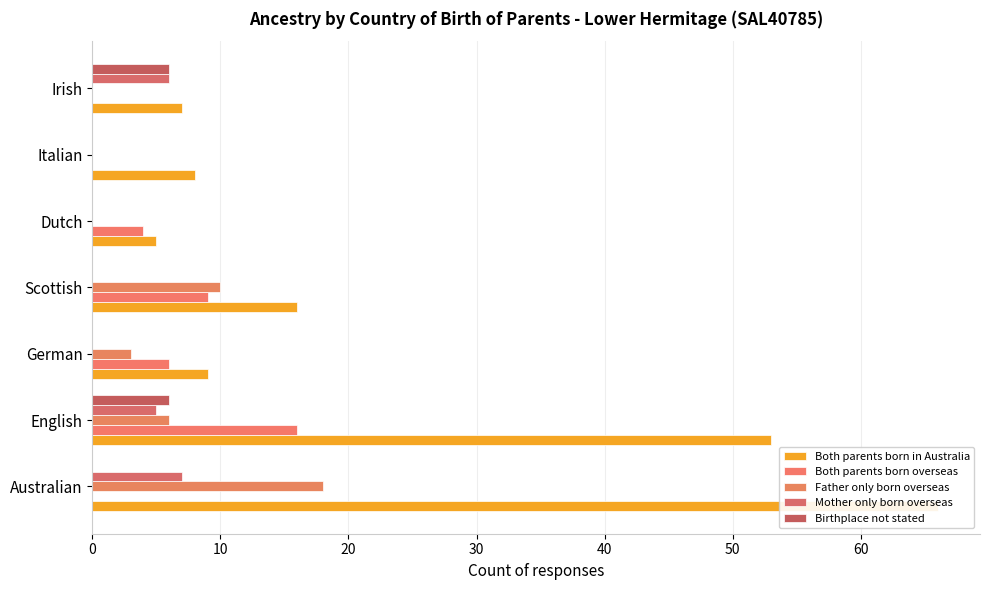

How many Birthplace not stated values are between 0 and 6?

7